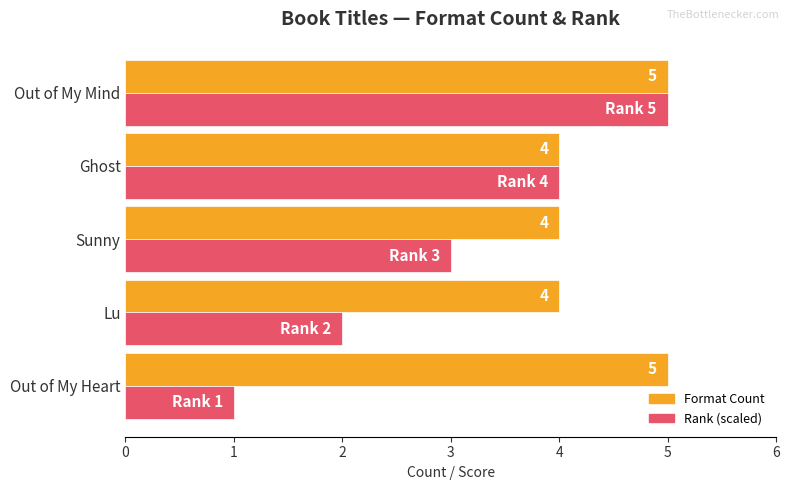

At which category is the sum across all series the highest?

Out of My Mind